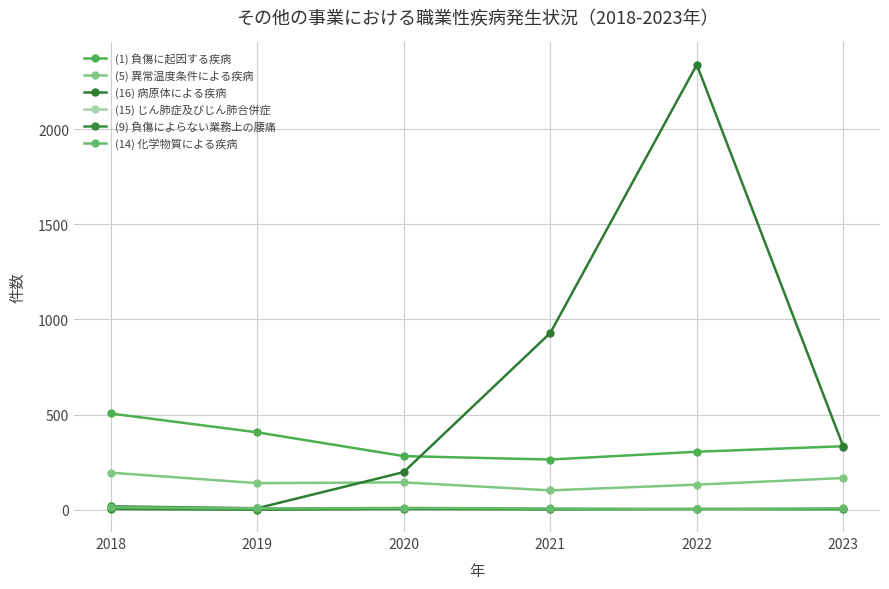

What is the difference between the second highest and minimum values in the (1) 負傷に起因する疾病 series?

143